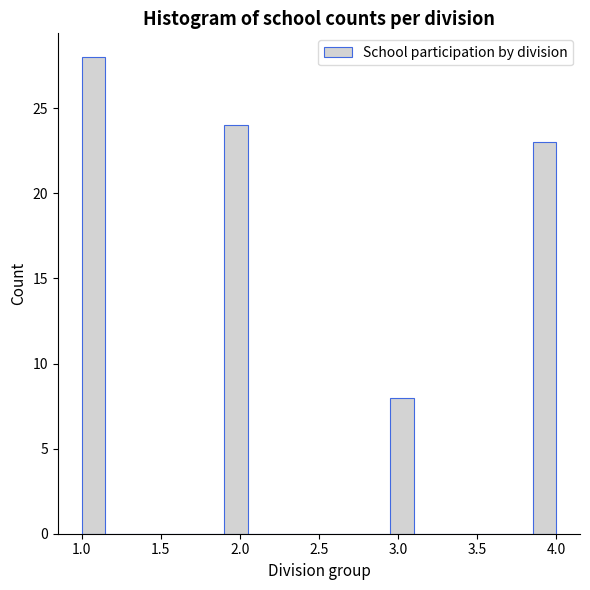

Around what value on the x-axis is the tallest bar? Give the approximate position of its centre, as read against the axis.

1.10